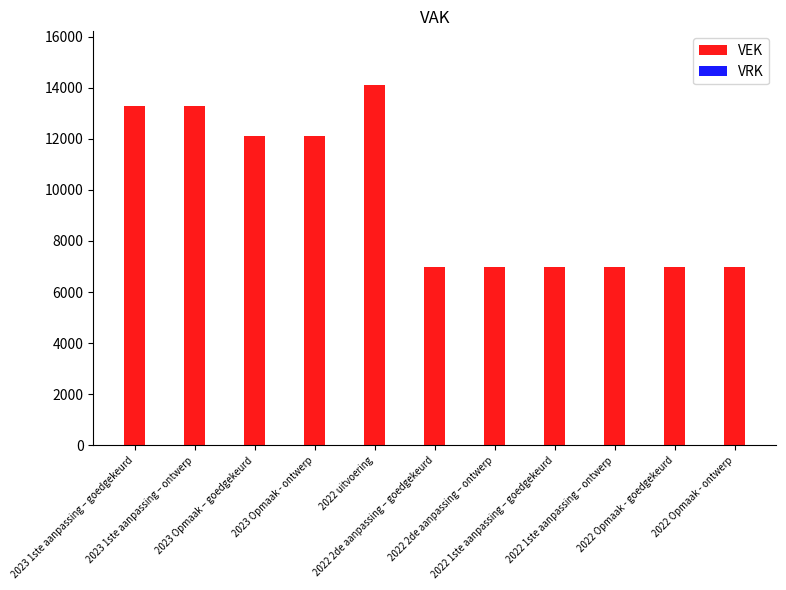

What is the difference between the maximum and minimum values?

7114